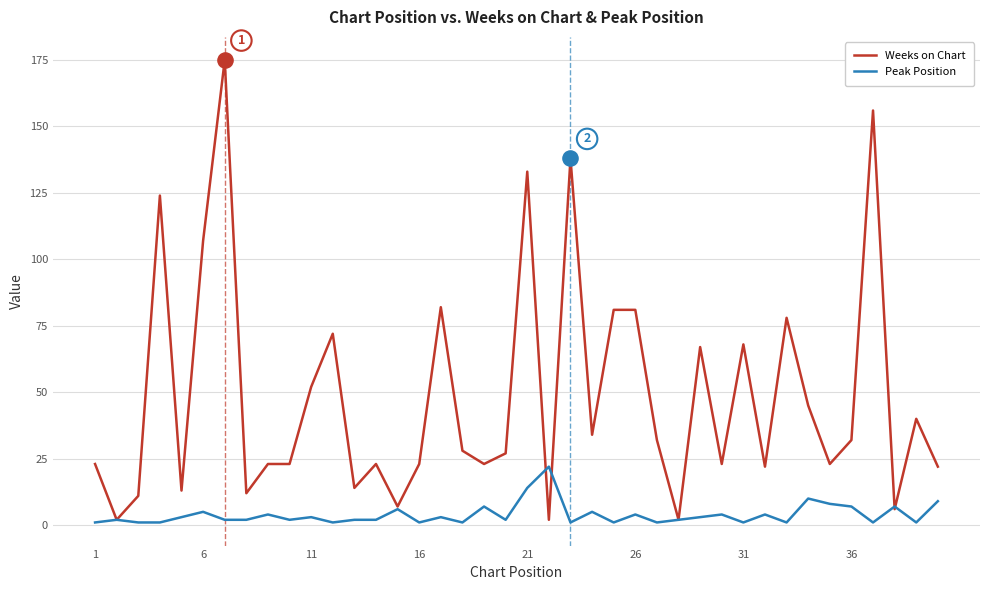

Which series has the largest range (max minus min)?

Weeks on Chart